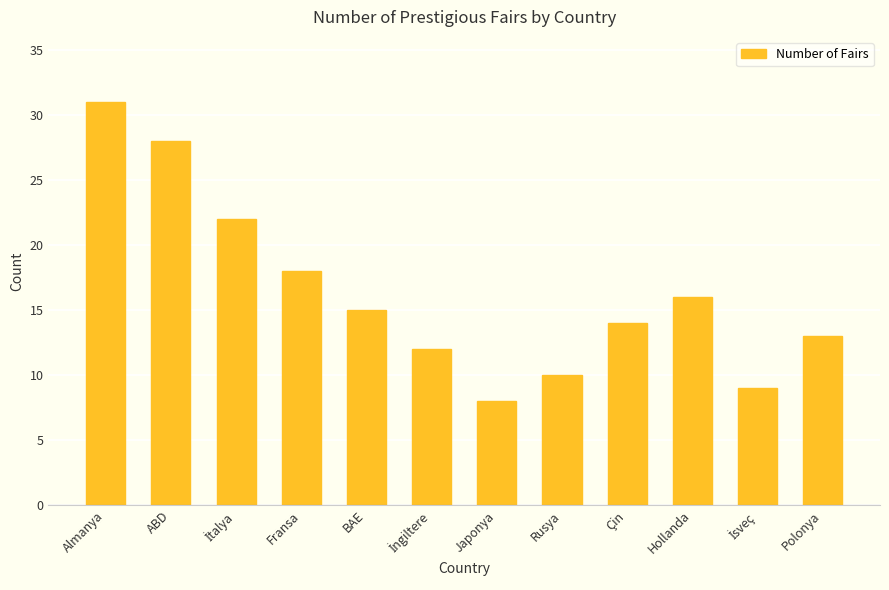

Reading left to right, list all the values displayed in this chart.

31	28	22	18	15	12	8	10	14	16	9	13